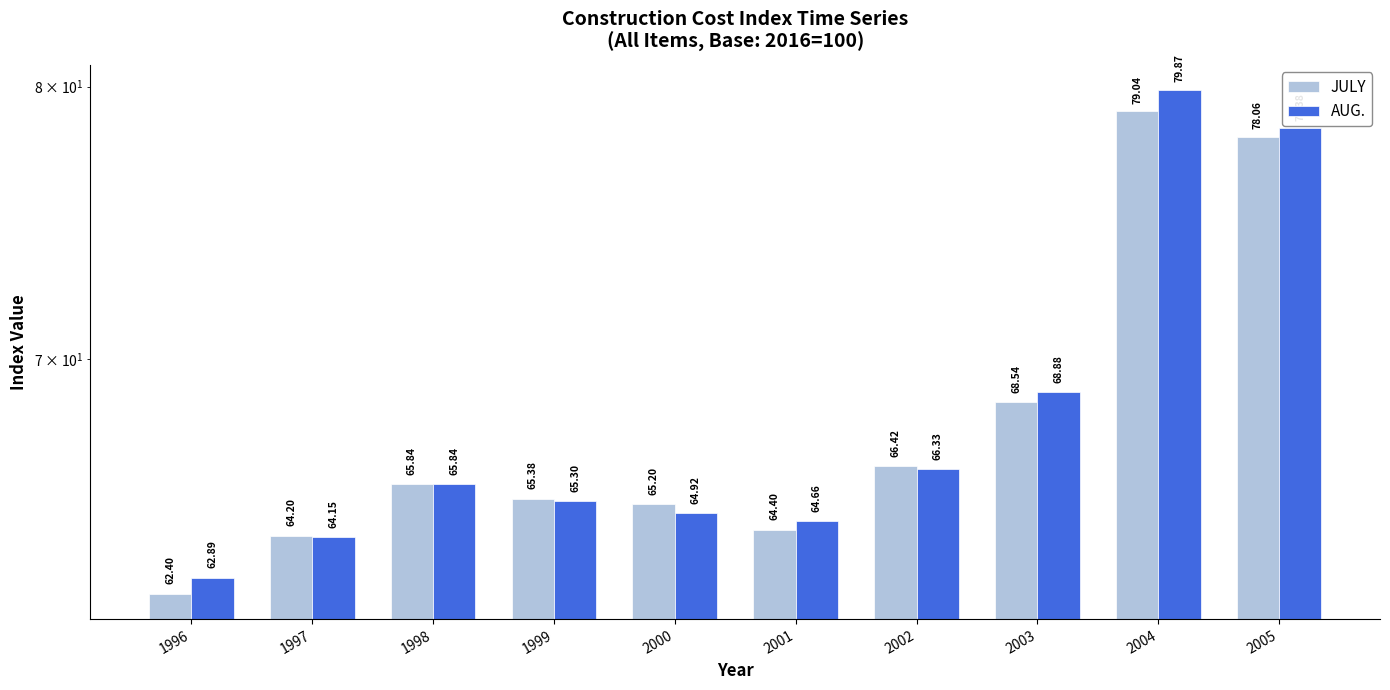

Which series has the largest total across all categories?

AUG.